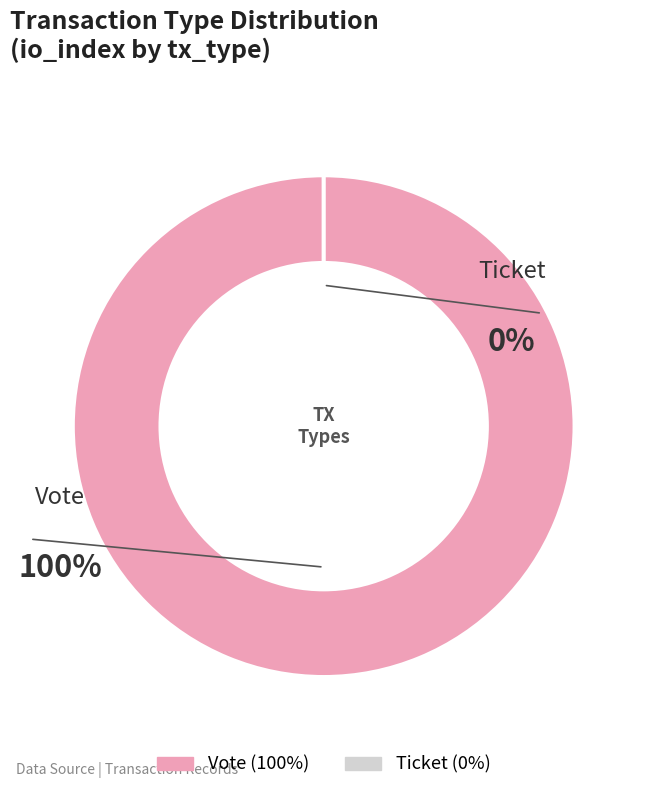

What is the largest slice in the pie chart?

Vote